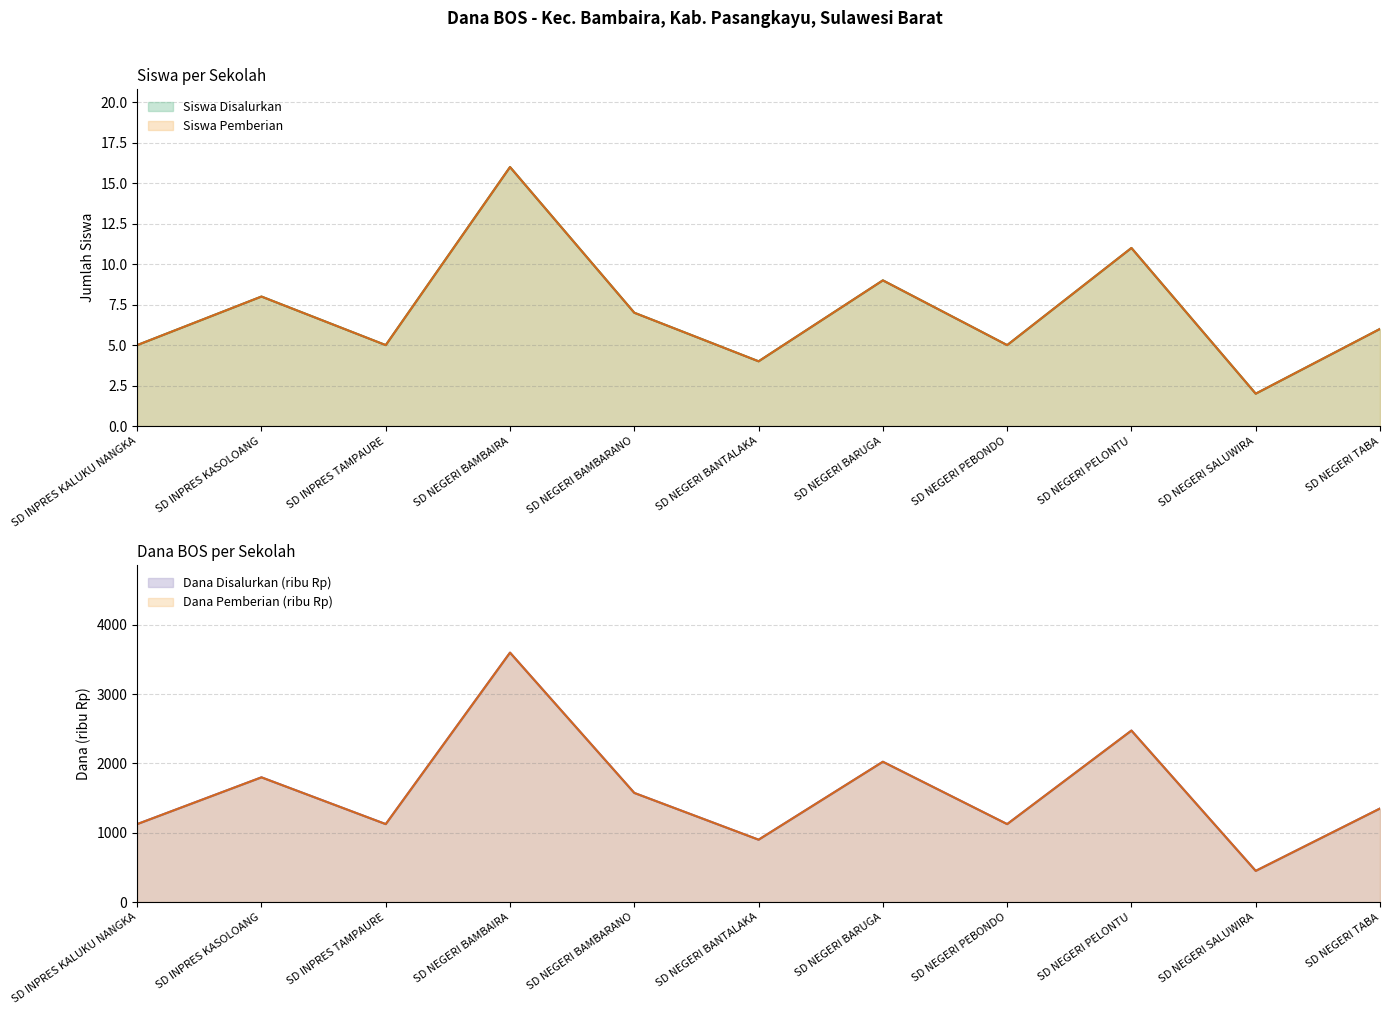

Which category has the highest value in the Siswa Disalurkan series?

SD NEGERI BAMBAIRA